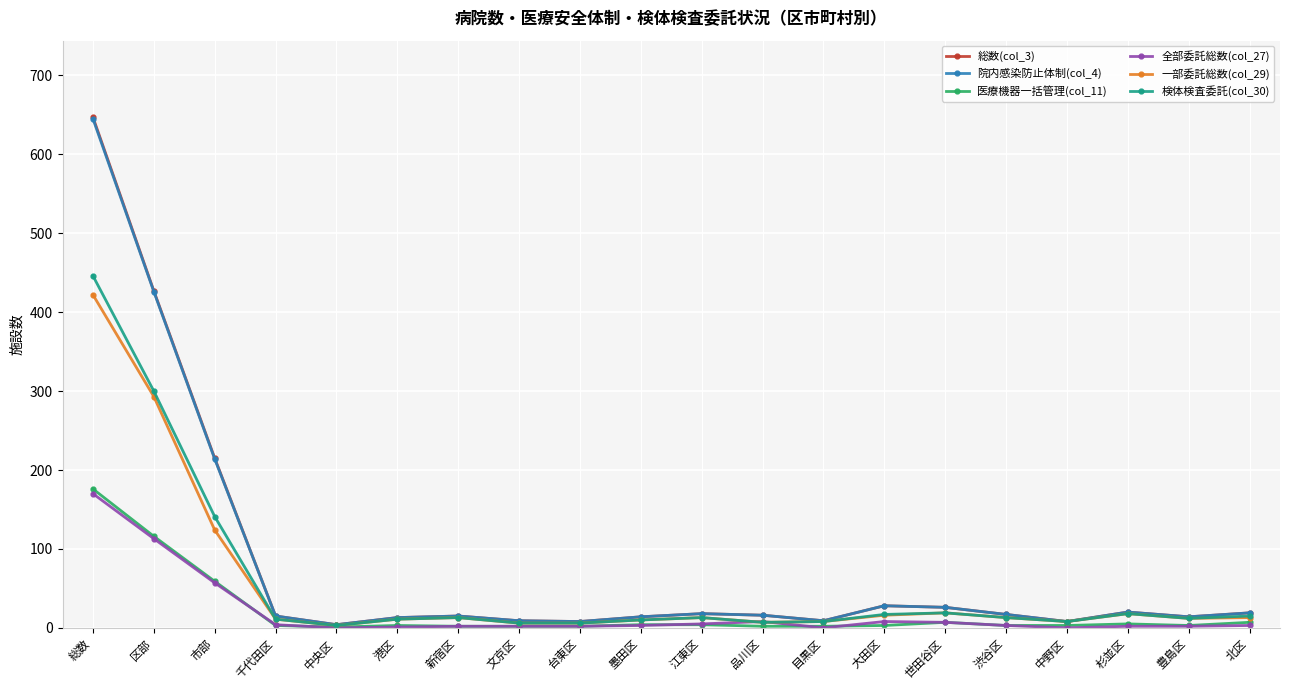

Which series changed the most between 総数 and 新宿区?

総数(col_3)